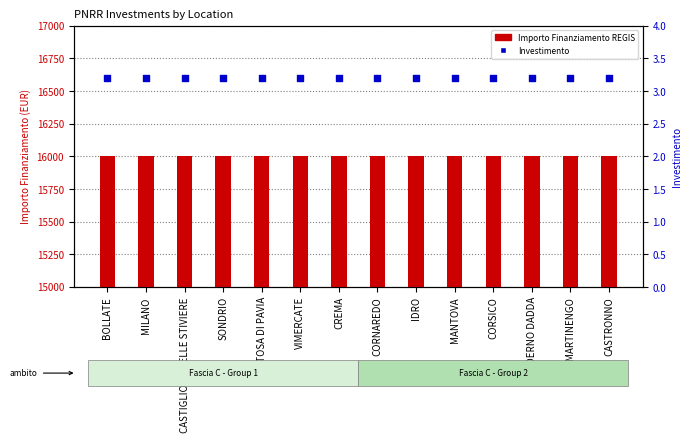

What are all the series names shown in the legend?

Importo Finanziamento REGIS, Investimento